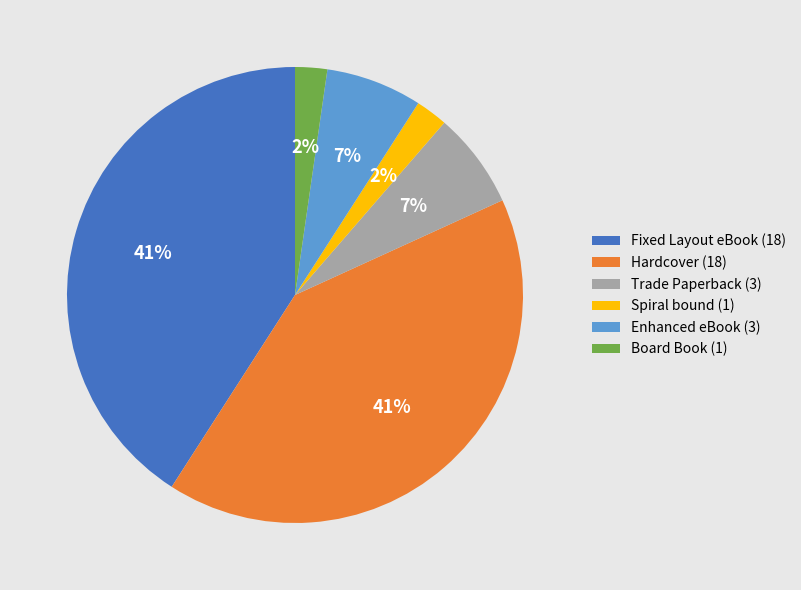

Count the number of slices in the pie.

6